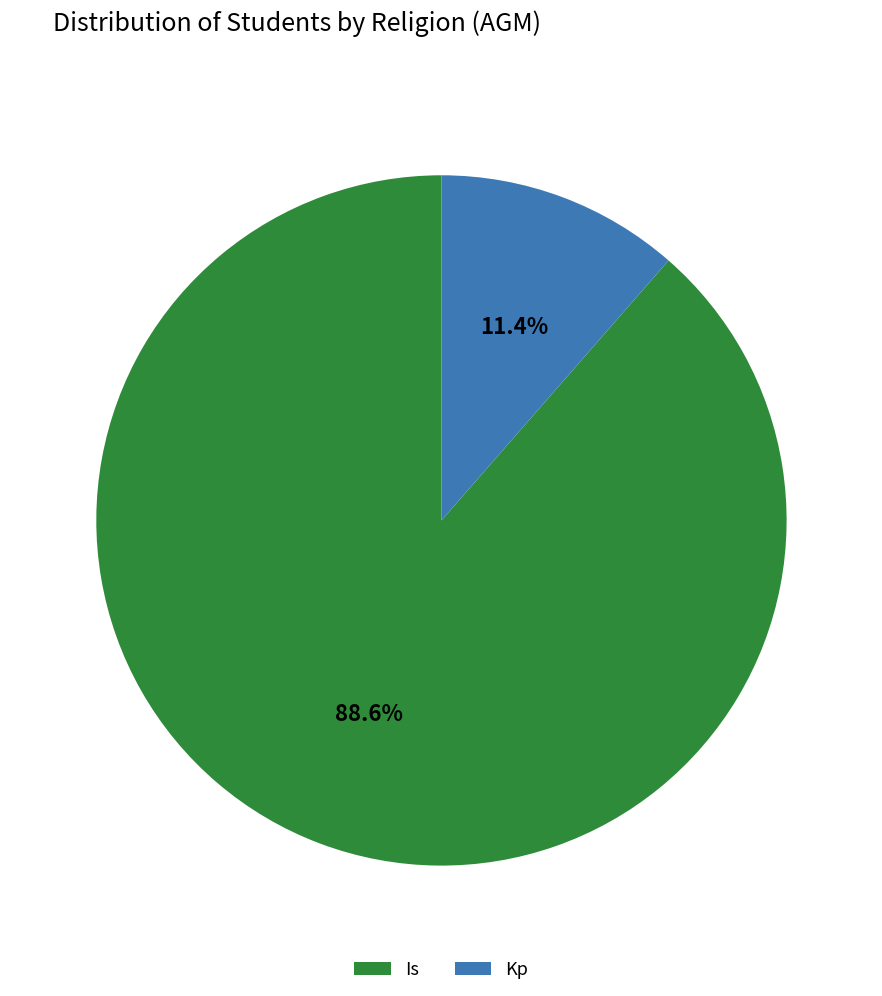

Is it true that Is is 89% of the pie?

True